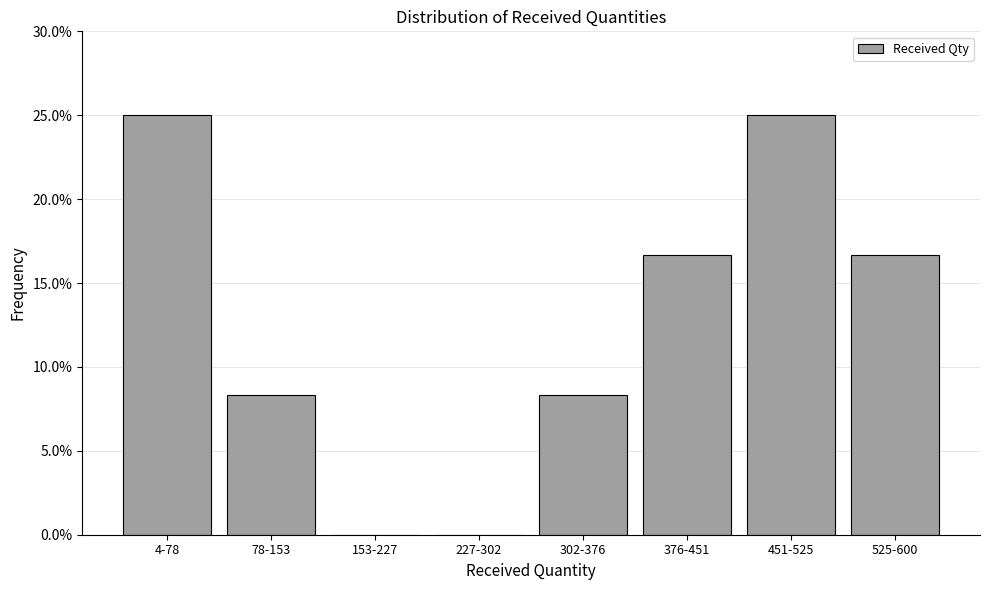

Reading left to right, transcribe all the data shown in this chart.

4-78=25.0	78-153=8.3	153-227=0.0	227-302=0.0	302-376=8.3	376-451=16.7	451-525=25.0	525-600=16.7